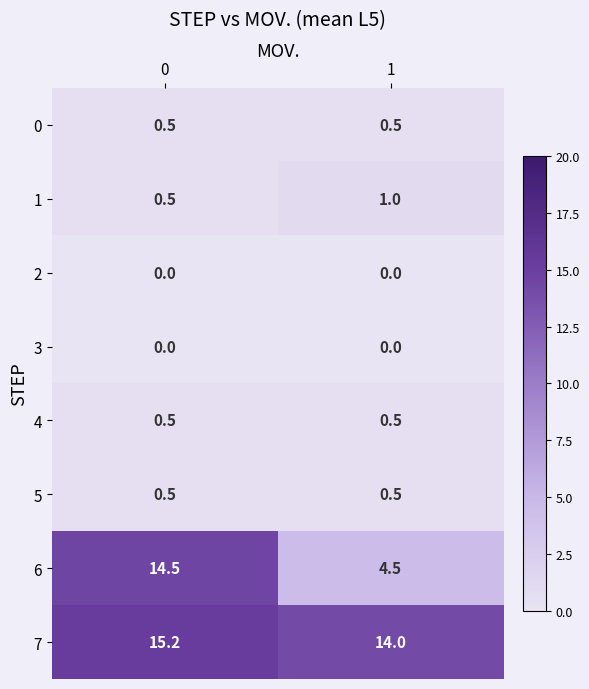

Reading left to right, extract all data points from this chart.

0: 0=0.5	1=0.5
1: 0=0.5	1=1.0
2: 0=0.0	1=0.0
3: 0=0.0	1=0.0
4: 0=0.5	1=0.5
5: 0=0.5	1=0.5
6: 0=14.5	1=4.5
7: 0=15.2	1=14.0